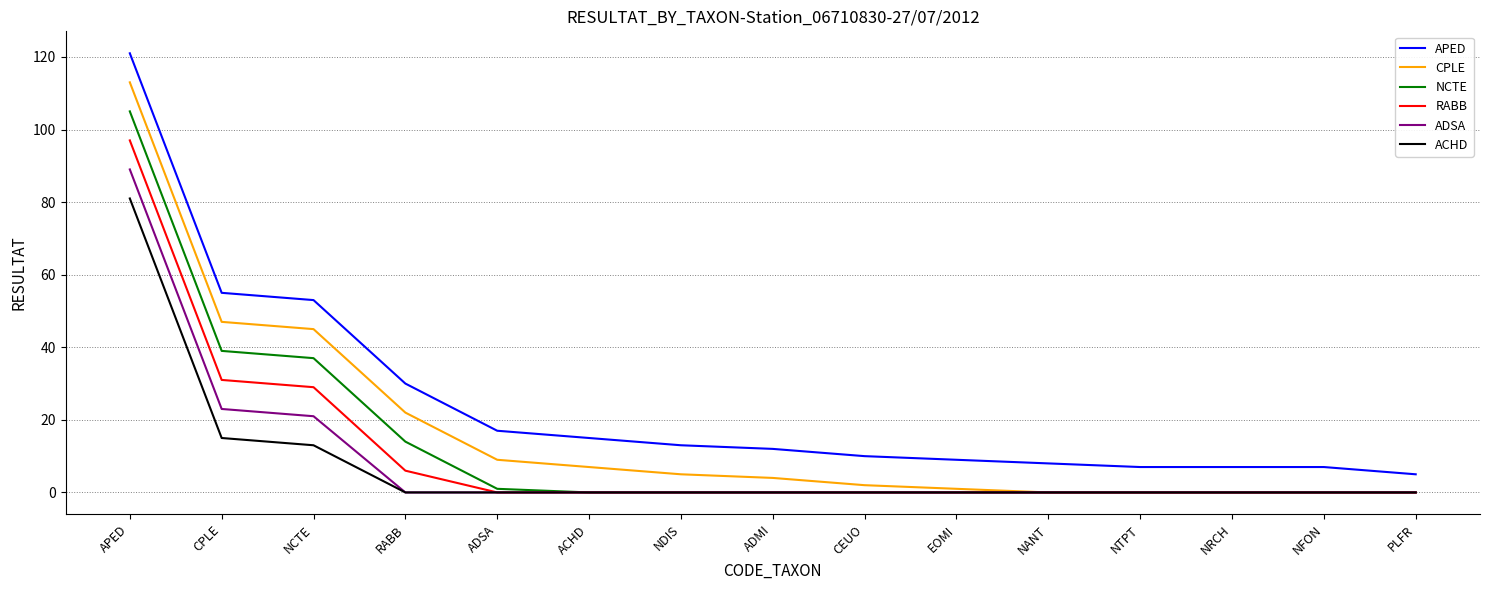

Reading left to right, extract all data points from this chart.

APED: 121	55	53	30	17	15	13	12	10	9	8	7	7	7	5
CPLE: 113	47	45	22	9	7	5	4	2	1	0	0	0	0	0
NCTE: 105	39	37	14	1	0	0	0	0	0	0	0	0	0	0
RABB: 97	31	29	6	0	0	0	0	0	0	0	0	0	0	0
ADSA: 89	23	21	0	0	0	0	0	0	0	0	0	0	0	0
ACHD: 81	15	13	0	0	0	0	0	0	0	0	0	0	0	0